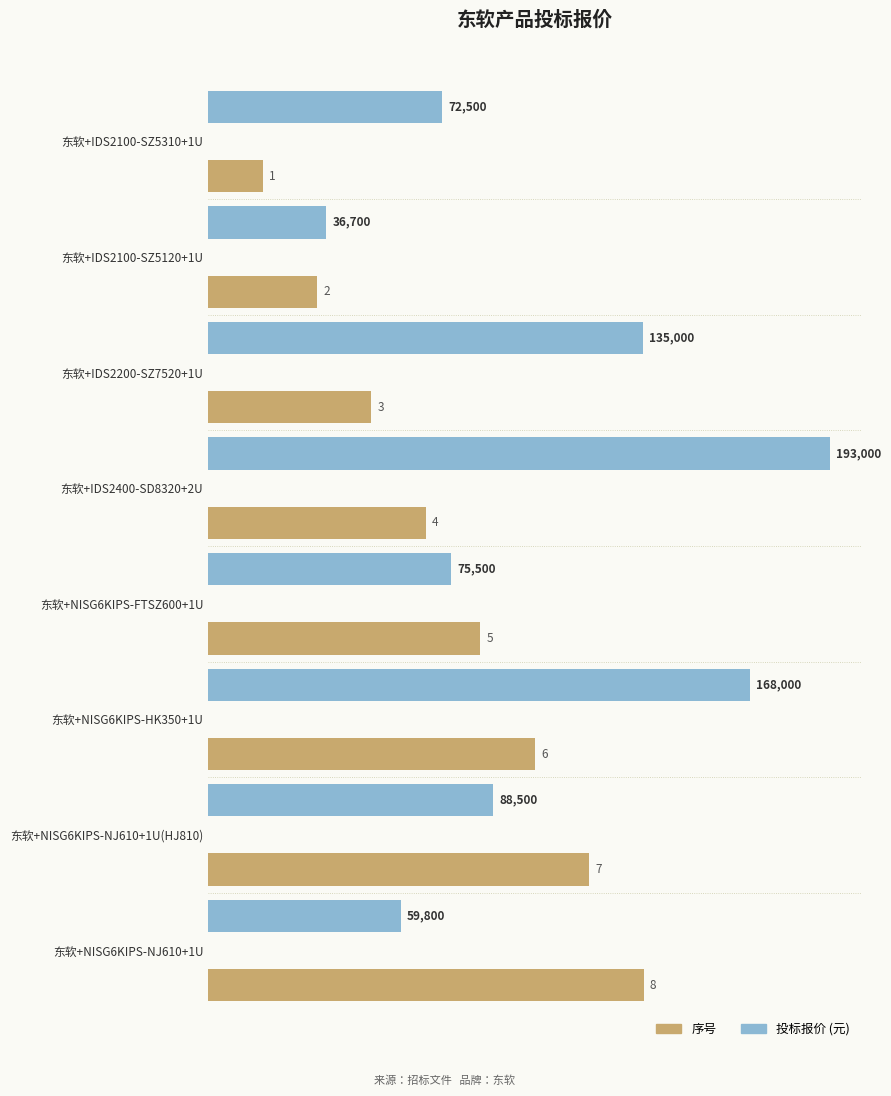

Which category has the lowest value across all series?

东软+IDS2100-SZ5310+1U